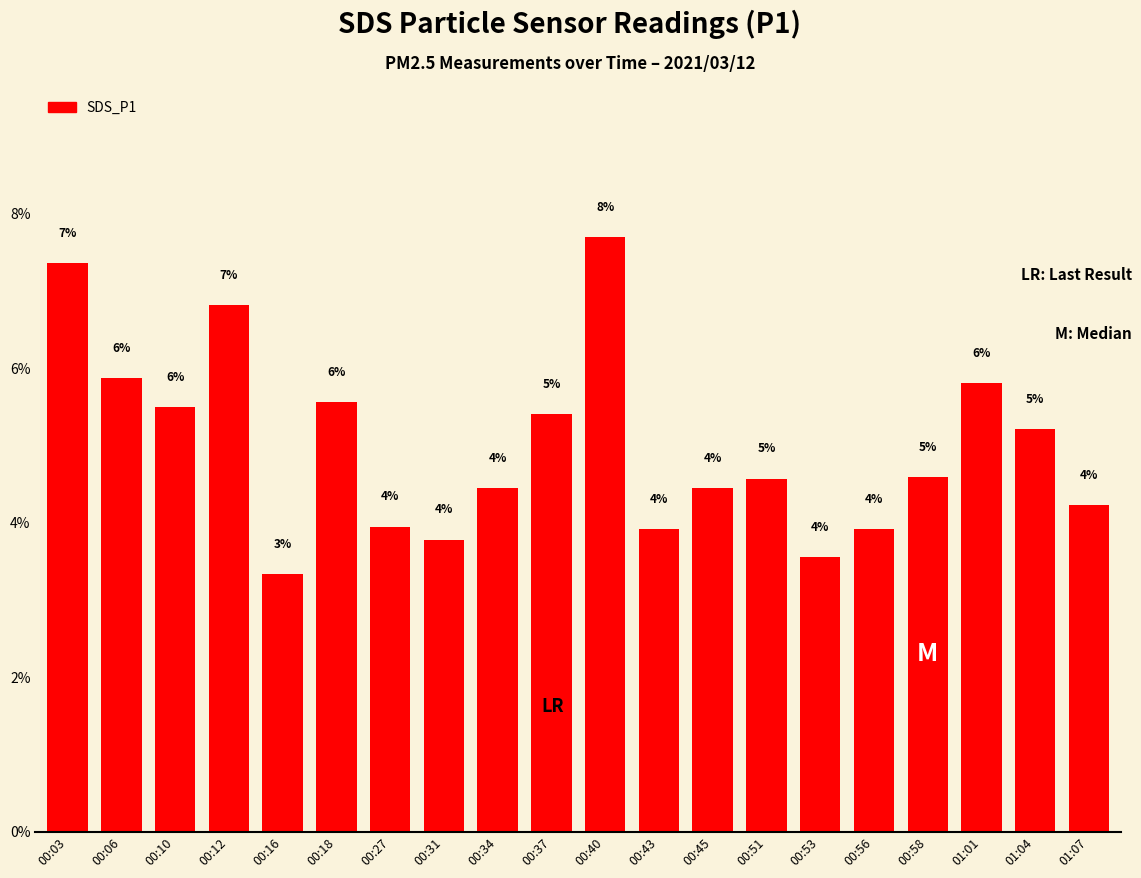

At which label does the data first exceed 4?

00:03